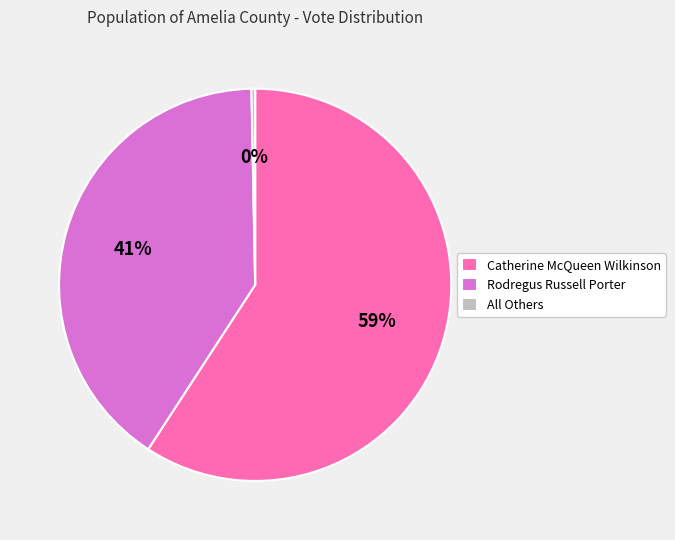

What is the majority slice?

Catherine McQueen Wilkinson